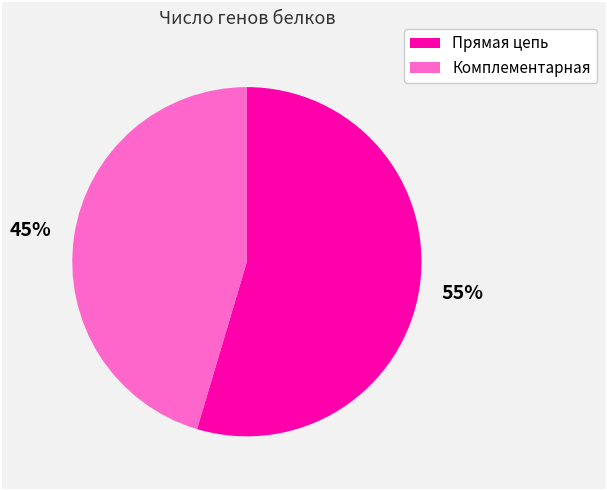

To the nearest percent, what is the combined percentage of Комплементарная and Прямая цепь?

100%